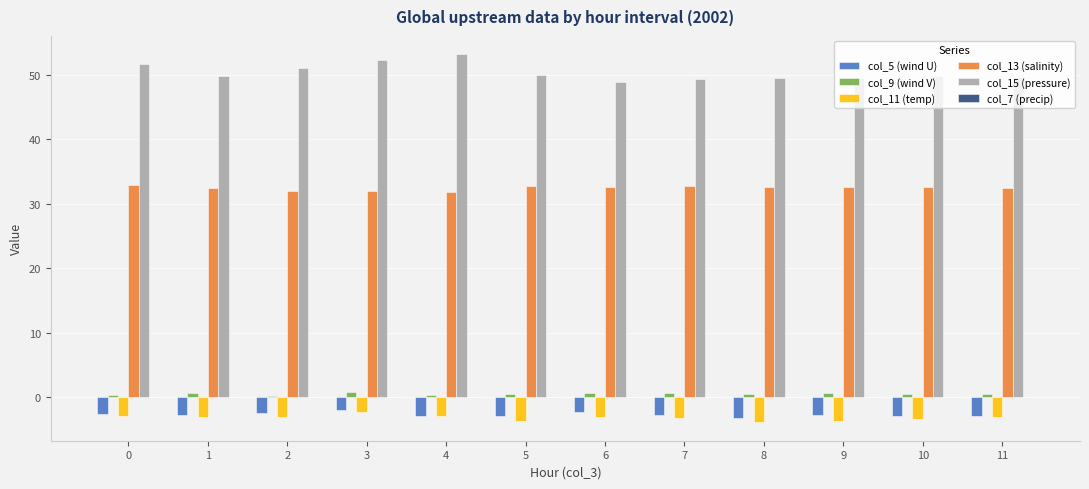

How many groups of bars are there?

12